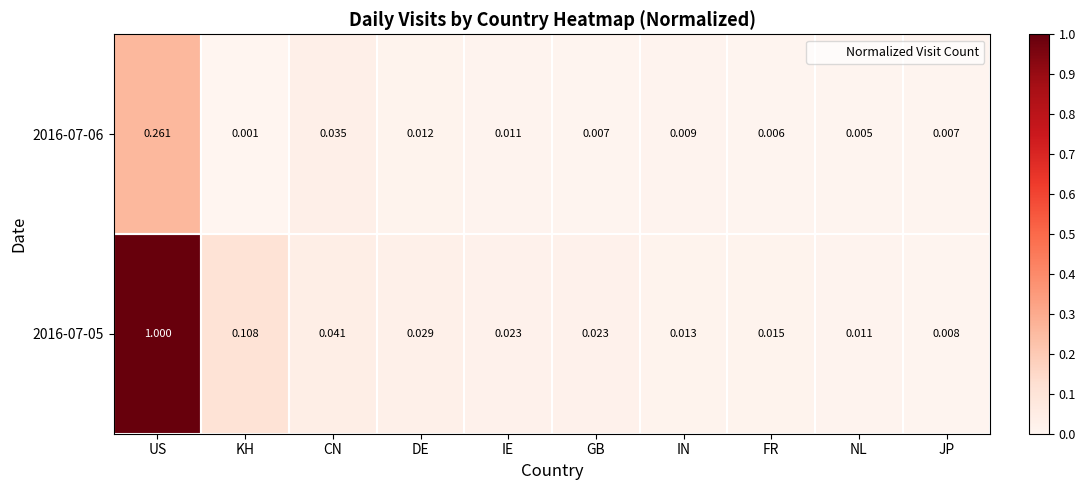

How many distinct data groups are displayed?

2